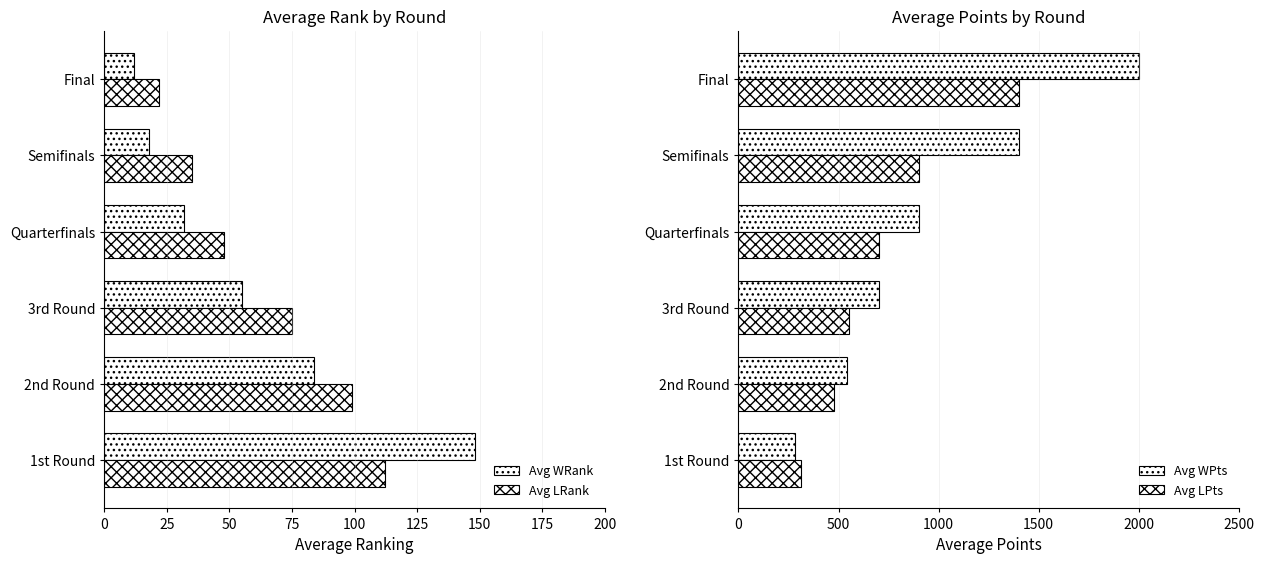

How many values in the Avg WRank series are below 55?

3